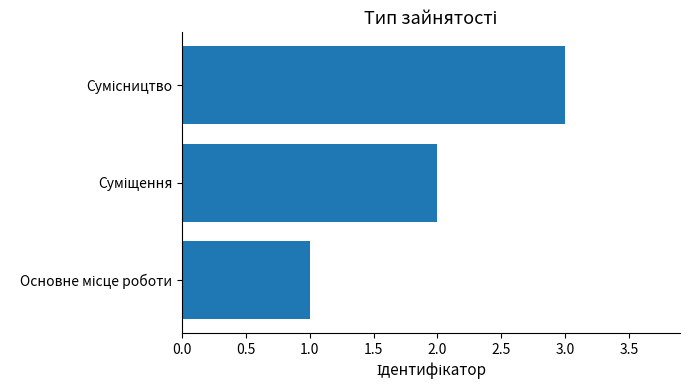

What is the sum of all values?

6